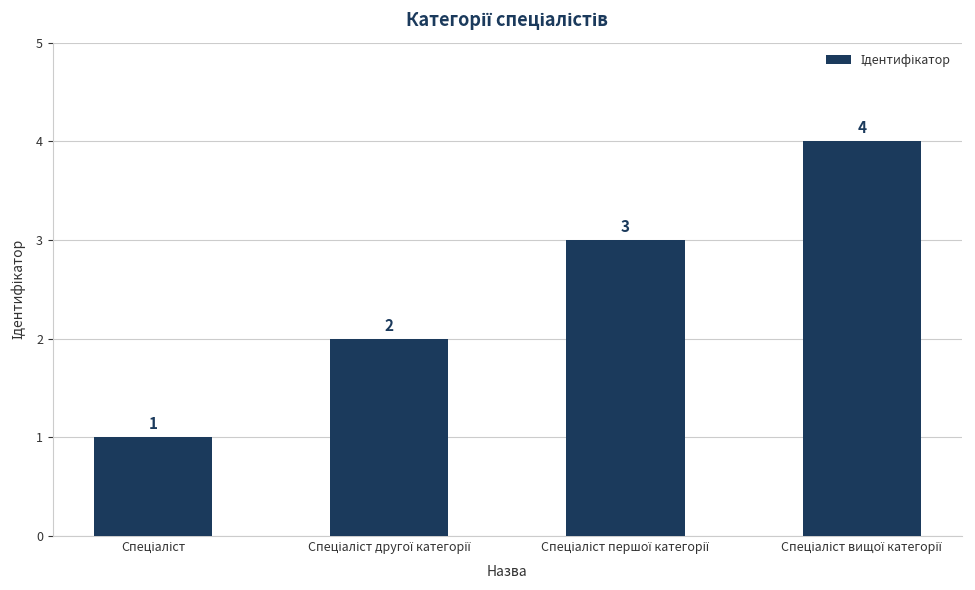

What is the value of the 1st bar from the left?

1